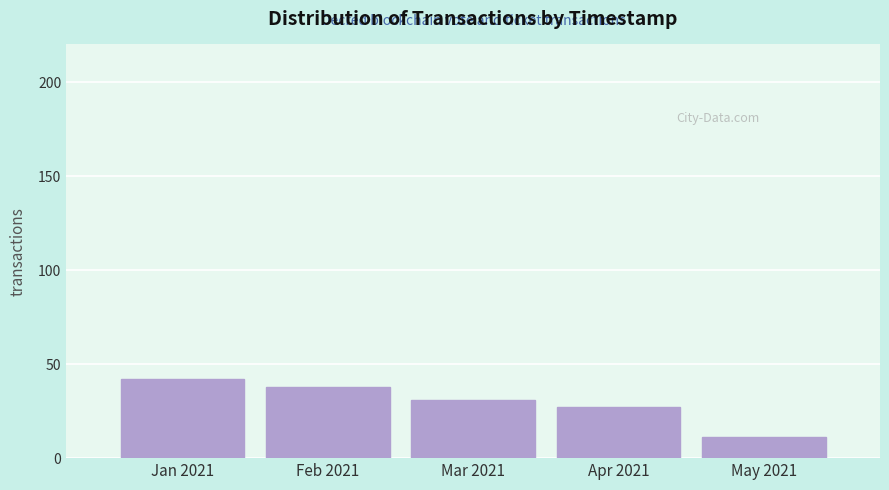

Reading left to right, transcribe all the data shown in this chart.

42	38	31	27	11